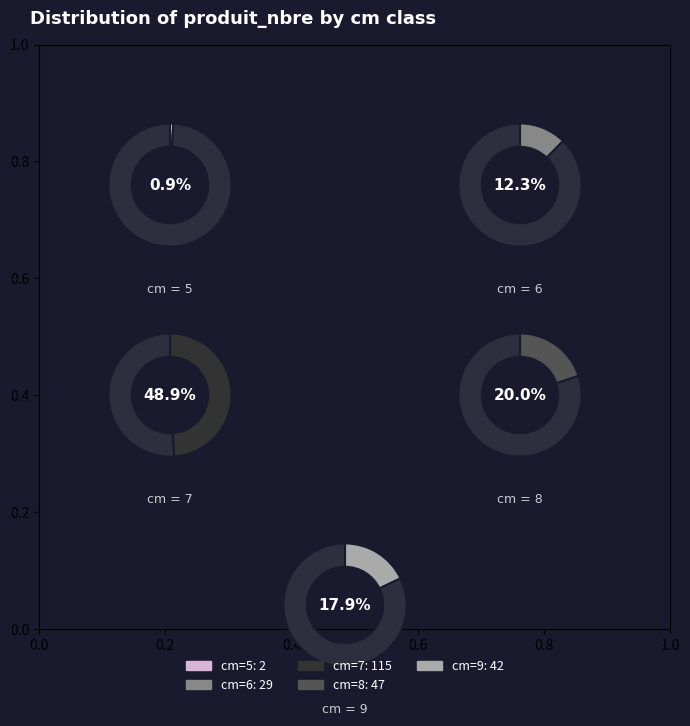

What is the total percentage of 6 and 9?

30.2%